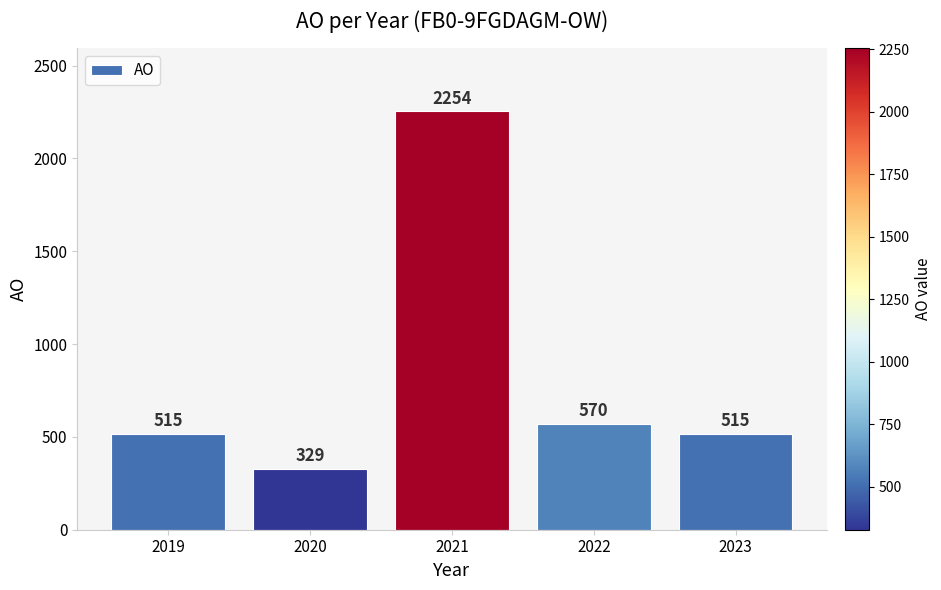

Which category has the lowest value across all series?

2020